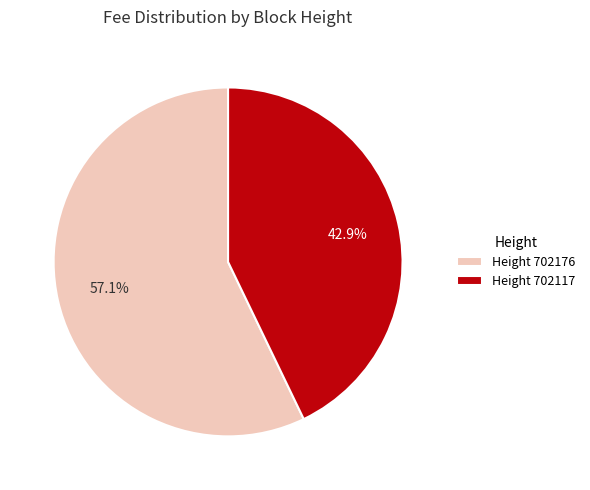

Which category accounts for the majority?

Height 702176